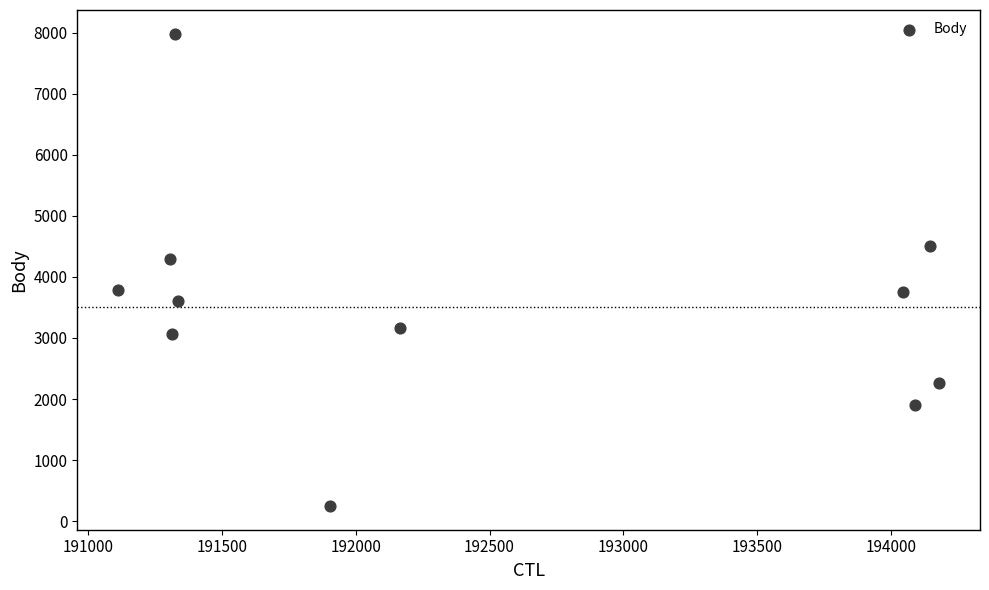

What Y value in the scatter plot is closest to 4115?

4290